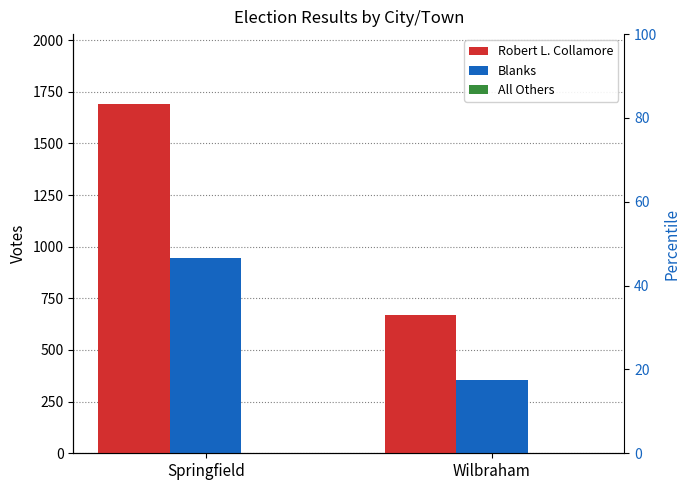

Between Wilbraham and Springfield, which is larger?

Springfield